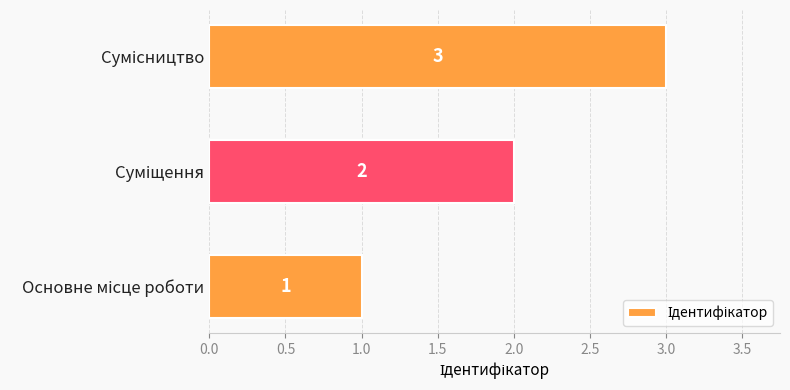

What is the sum of all values?

6